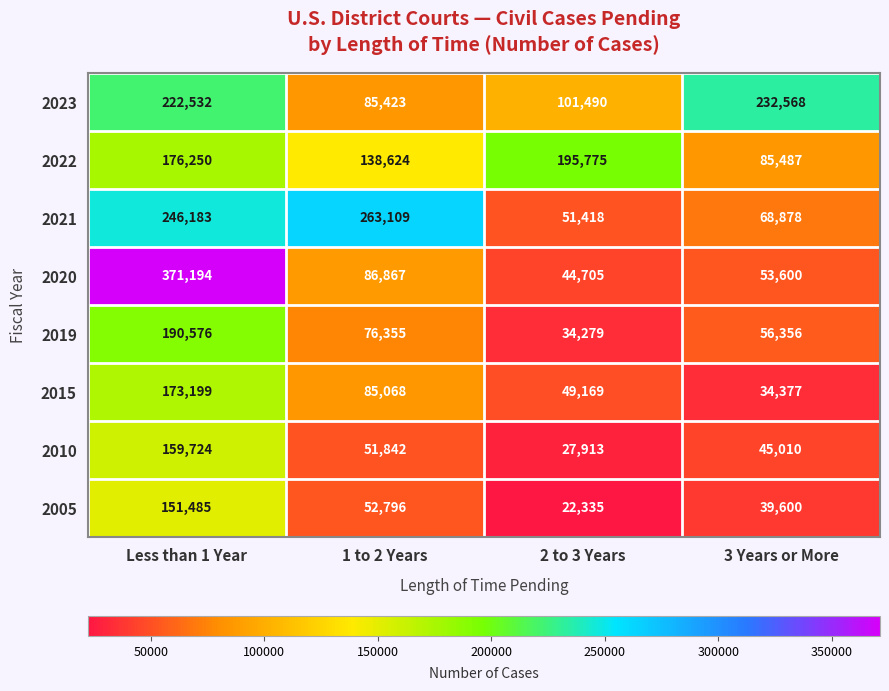

Count the number of categories in the chart.

4